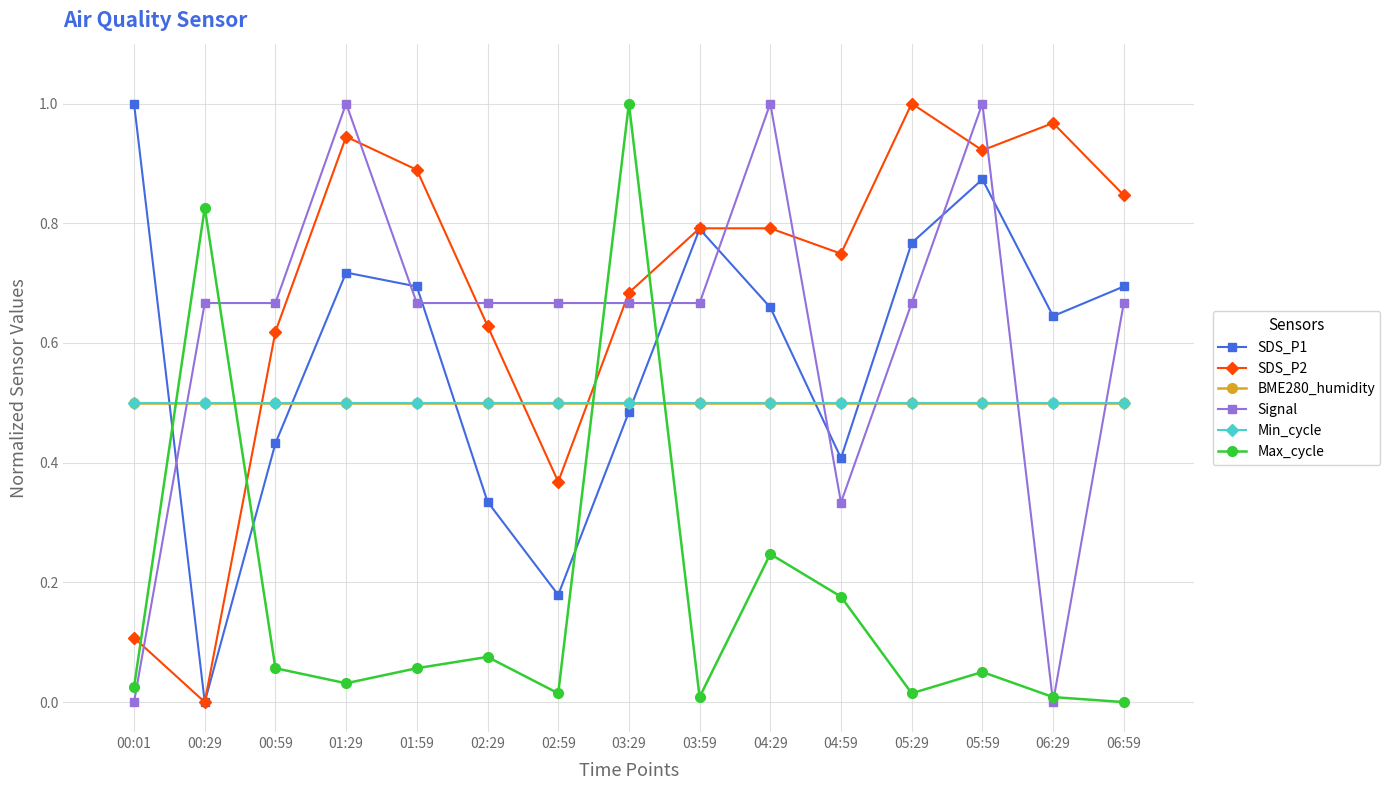

Reading right to left, list all the values displayed in this chart.

SDS_P1: 0.7	0.6	0.9	0.8	0.4	0.7	0.8	0.5	0.2	0.3	0.7	0.7	0.4	0.0	1.0
SDS_P2: 0.8	1.0	0.9	1.0	0.7	0.8	0.8	0.7	0.4	0.6	0.9	0.9	0.6	0.0	0.1
BME280_humidity: 0.5	0.5	0.5	0.5	0.5	0.5	0.5	0.5	0.5	0.5	0.5	0.5	0.5	0.5	0.5
Signal: 0.7	0.0	1.0	0.7	0.3	1.0	0.7	0.7	0.7	0.7	0.7	1.0	0.7	0.7	0.0
Min_cycle: 0.5	0.5	0.5	0.5	0.5	0.5	0.5	0.5	0.5	0.5	0.5	0.5	0.5	0.5	0.5
Max_cycle: 0.0	0.0	0.1	0.0	0.2	0.2	0.0	1.0	0.0	0.1	0.1	0.0	0.1	0.8	0.0